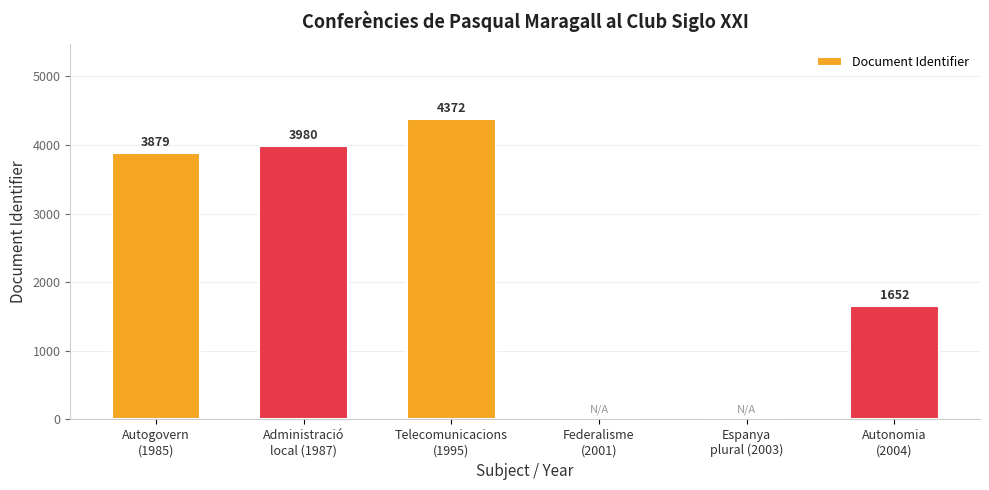

What is the greatest value displayed?

4372